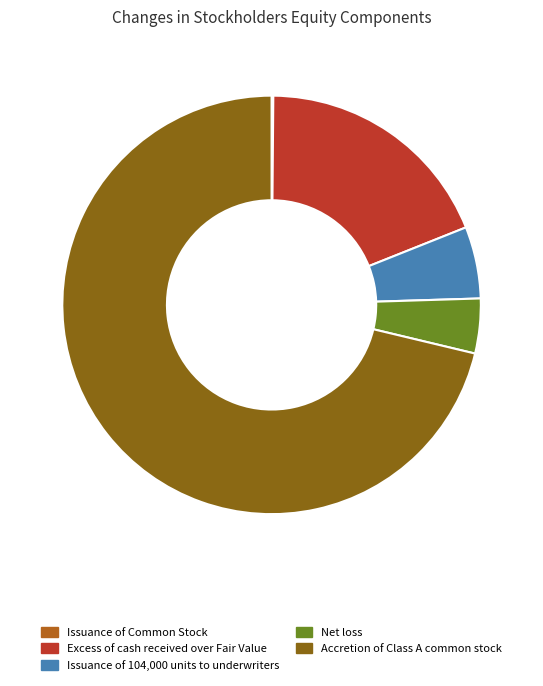

Is the sum of Excess of cash received over Fair Value and Accretion of Class A common stock greater than half?

Yes